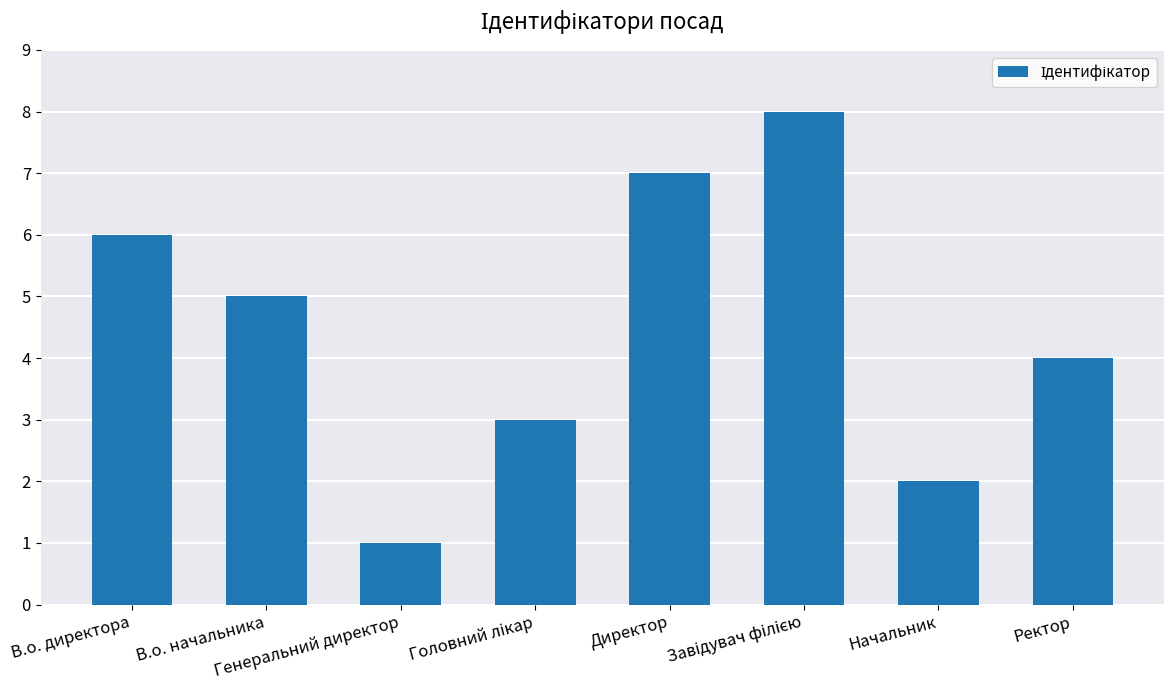

Where is the data nearest to the value 4?

Ректор